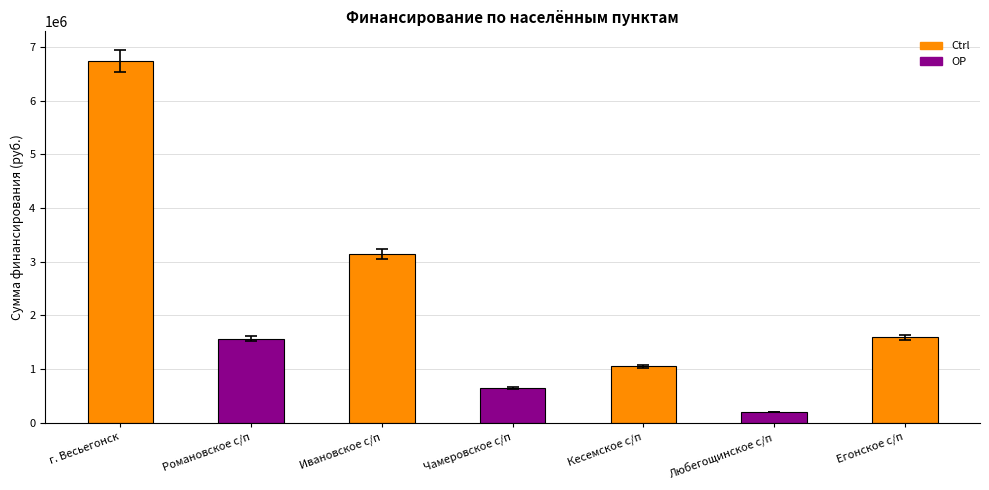

What is the value of the 4th bar from the left?

637300.0